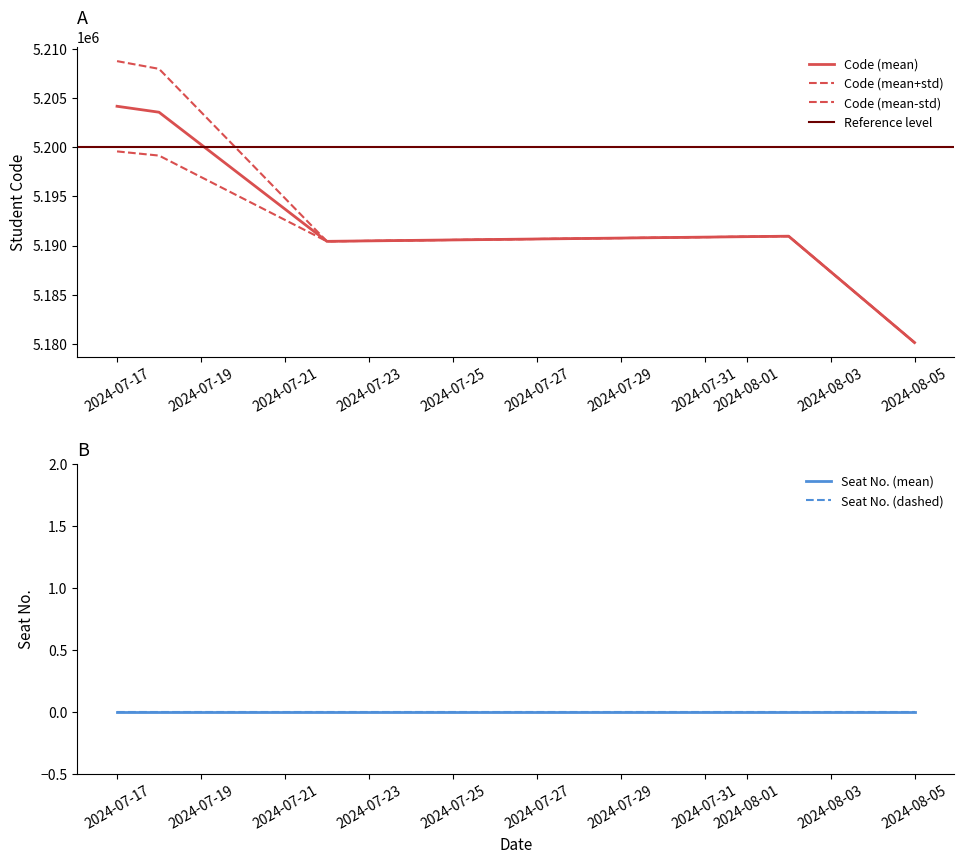

Which series has the widest spread of values?

Code